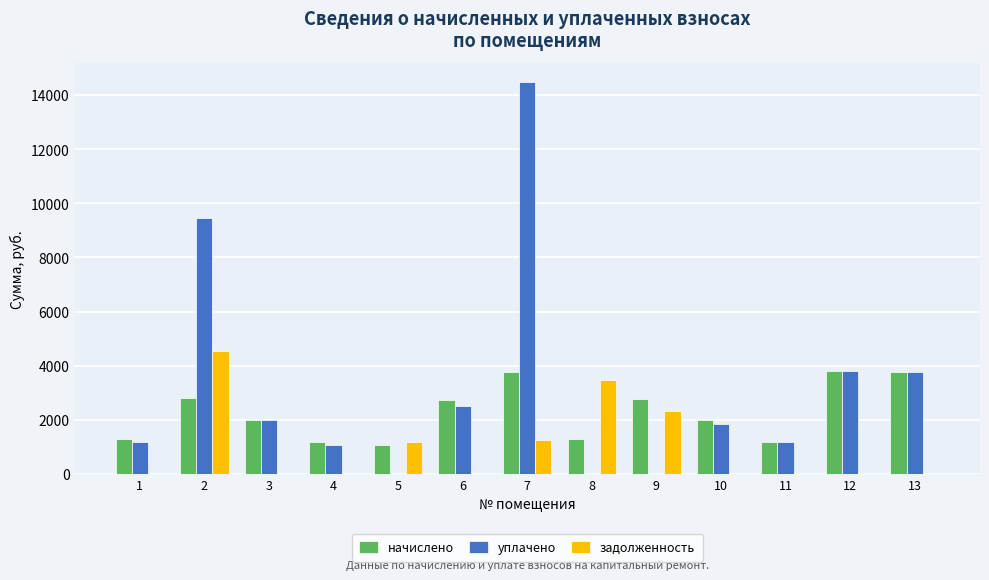

What is the maximum value for начислено?

3820.2